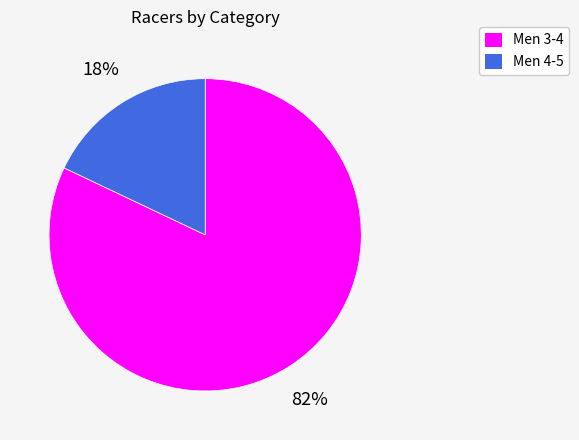

To the nearest percent, what is the combined percentage of Men 4-5 and Men 3-4?

100%